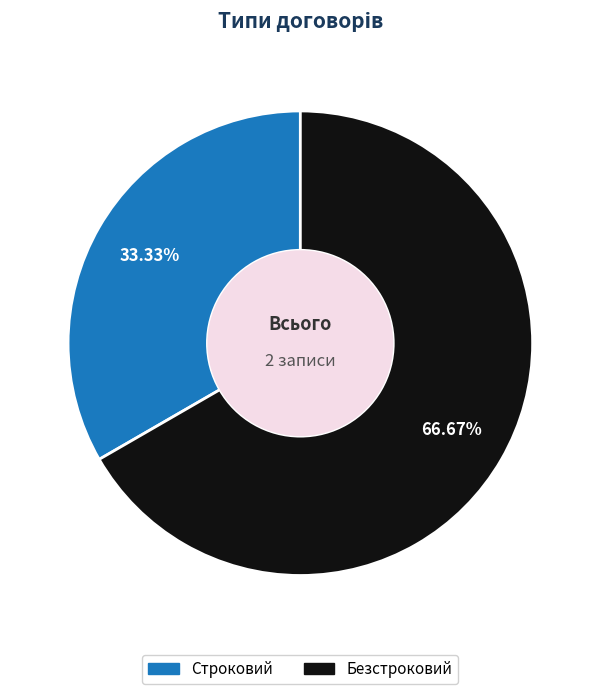

To the nearest percent, what portion does Безстроковий represent?

67%